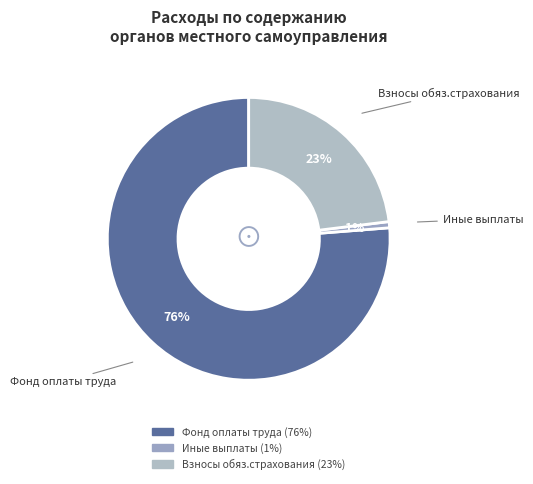

How many segments does this pie chart have?

3